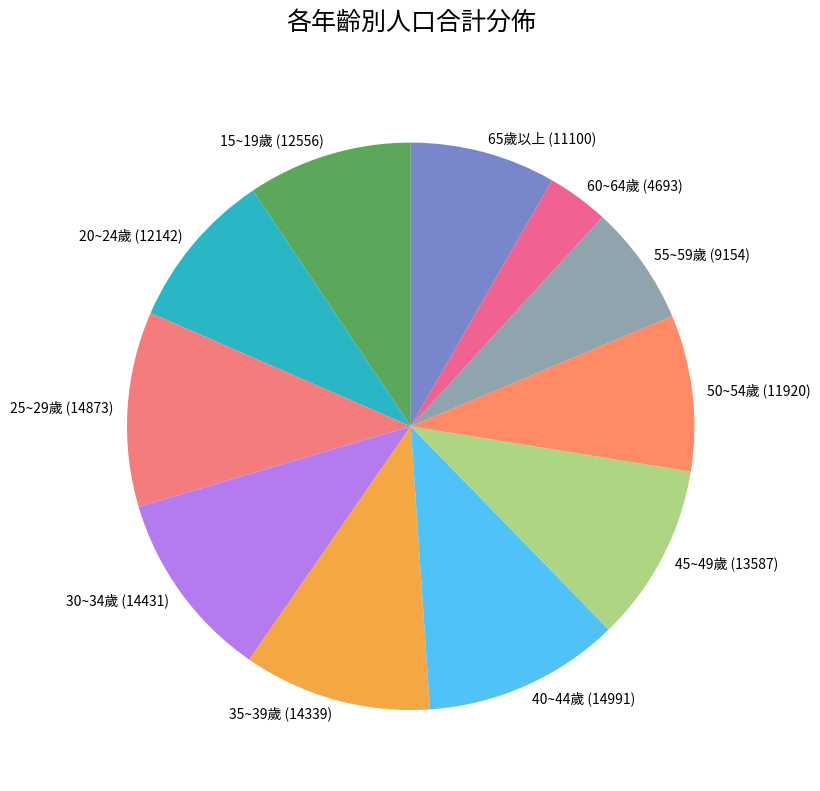

Does 35~39歲 represent more than half of the total?

No